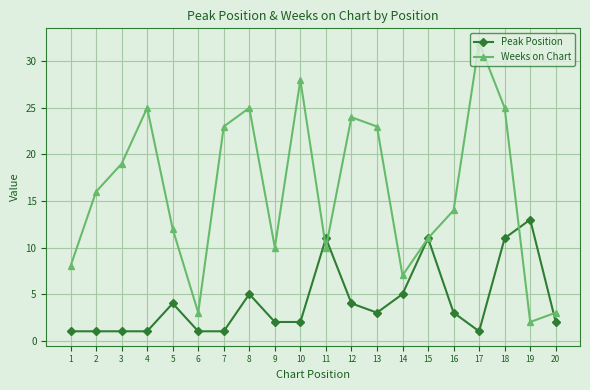

What is the total value across all series at 14?

12